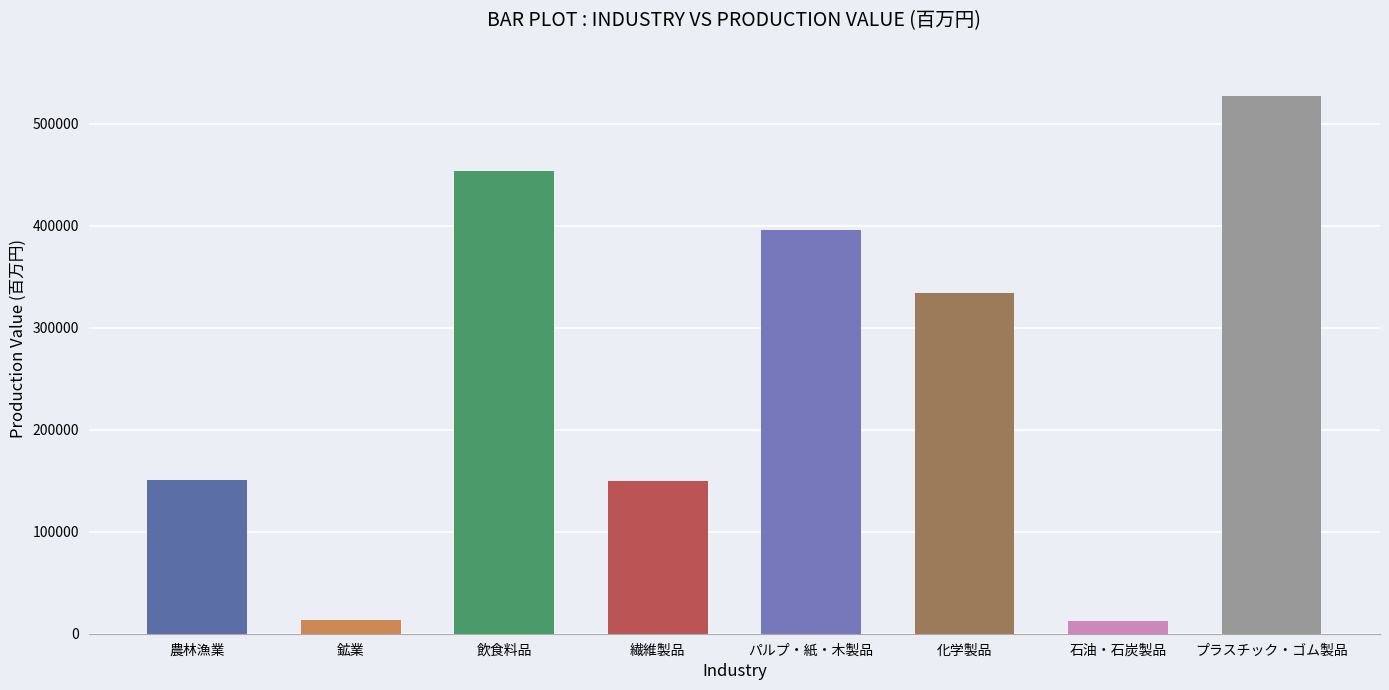

The chart shows a value of 150372 at 農林漁業. True or false?

True